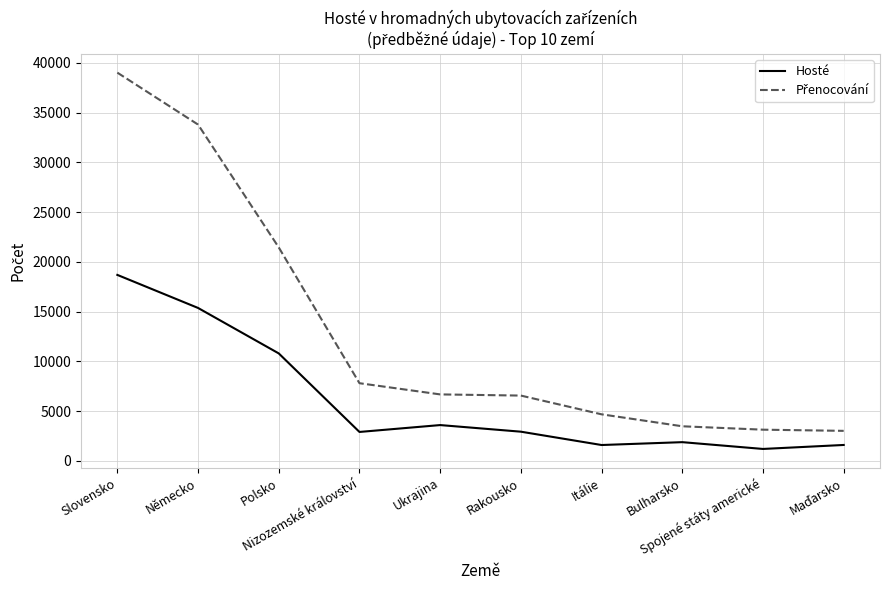

Count the number of categories in the chart.

10